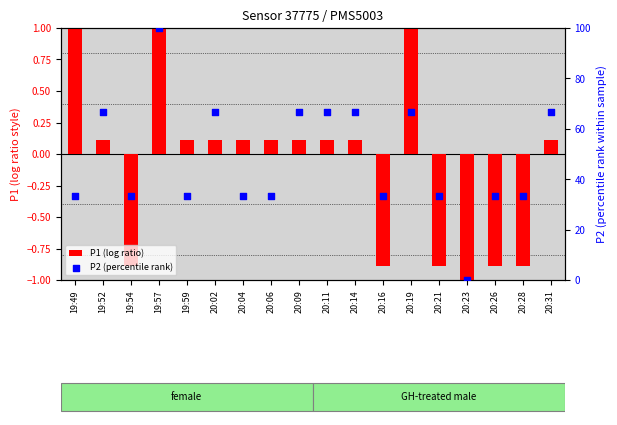

Which series has the largest total across all categories?

P2 (percentile rank)